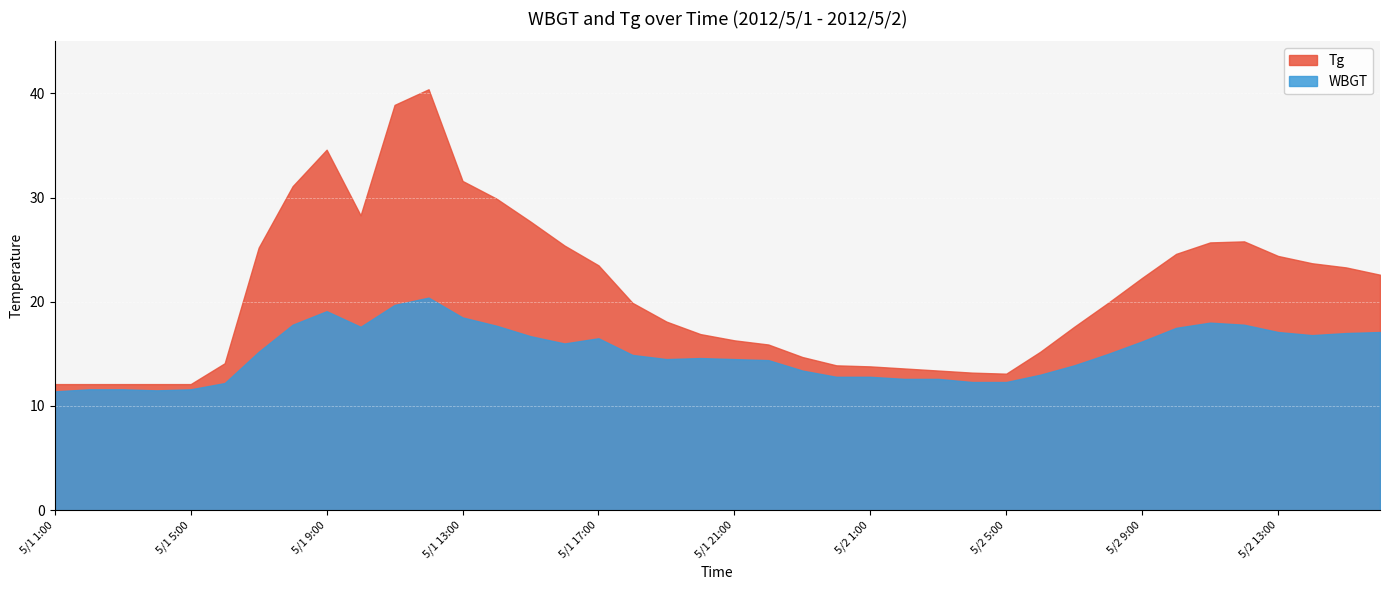

Which series has the largest total across all categories?

Tg